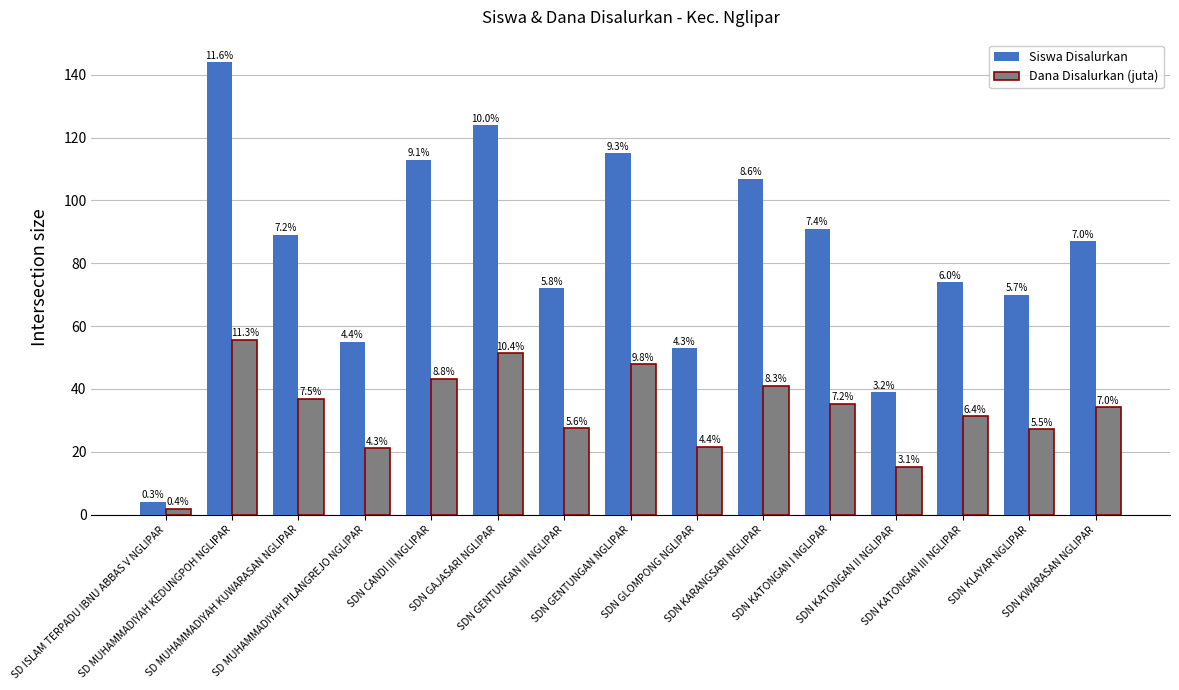

At which category is the sum across all series the highest?

SD MUHAMMADIYAH KEDUNGPOH NGLIPAR